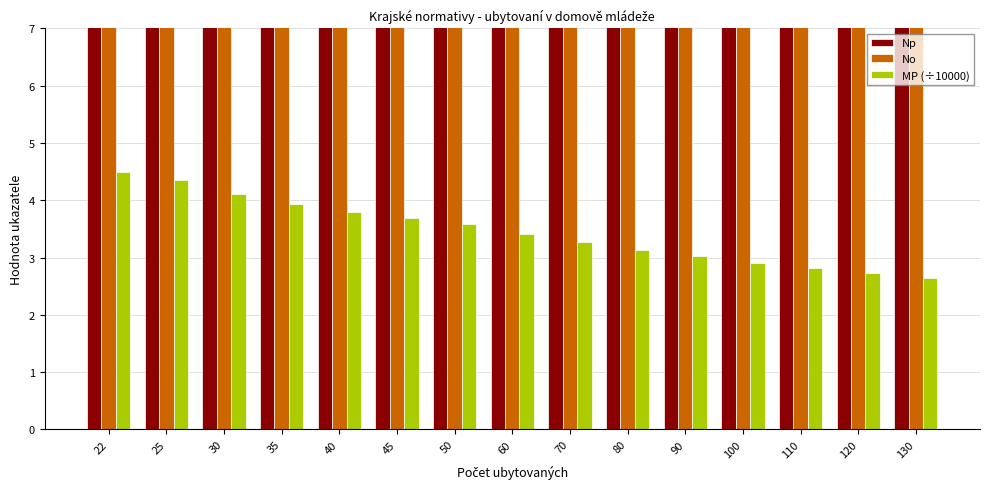

Reading left to right, list all the values displayed in this chart.

Np: 12.0	12.5	13.4	14.1	14.7	15.3	15.8	16.8	17.6	18.5	19.2	19.9	20.6	21.2	21.8
No: 40.0	40.0	40.0	40.0	40.0	40.0	40.0	40.0	40.0	40.0	40.0	40.0	40.0	40.0	40.0
MP (÷10000): 4.5	4.3	4.1	3.9	3.8	3.7	3.6	3.4	3.3	3.1	3.0	2.9	2.8	2.7	2.6